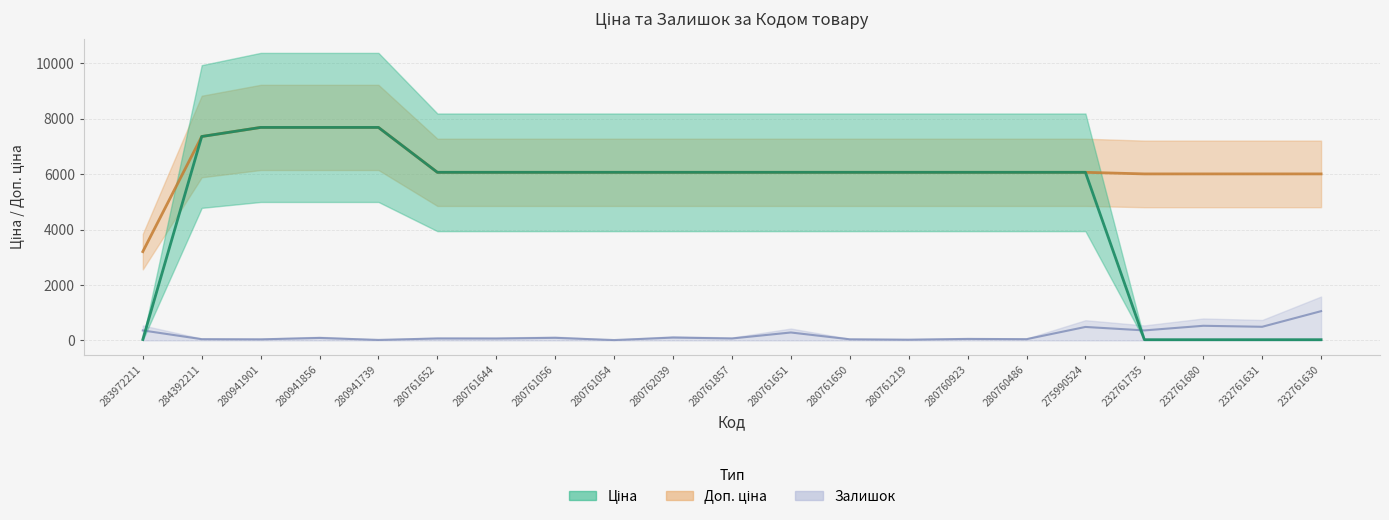

In Залишок, how many points are lower than both neighbors (excluding endpoints)?

9